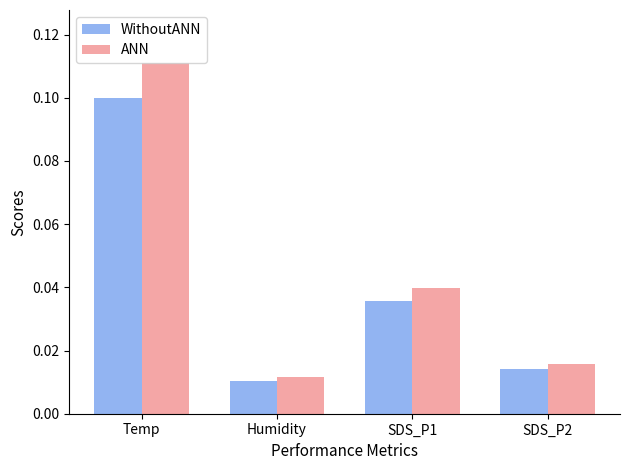

Rank the categories by ANN value from lowest to highest.

Humidity, SDS_P2, SDS_P1, Temp